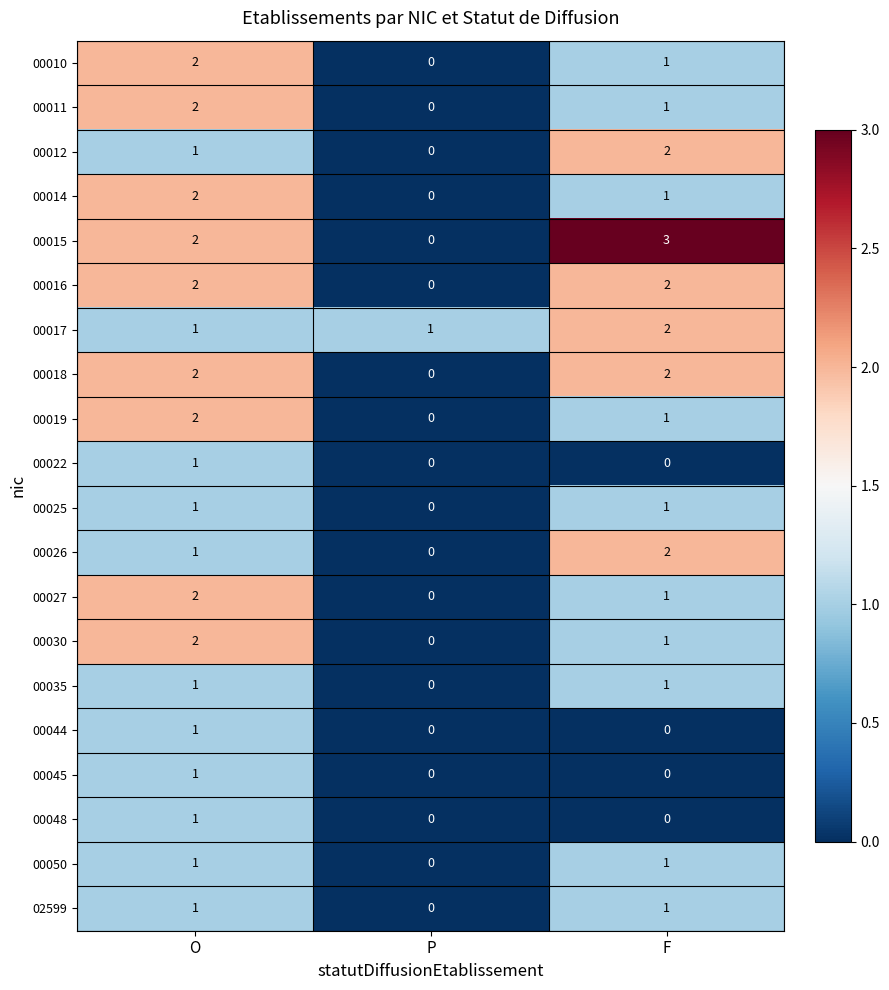

At which label is 02599 closest to 0?

P